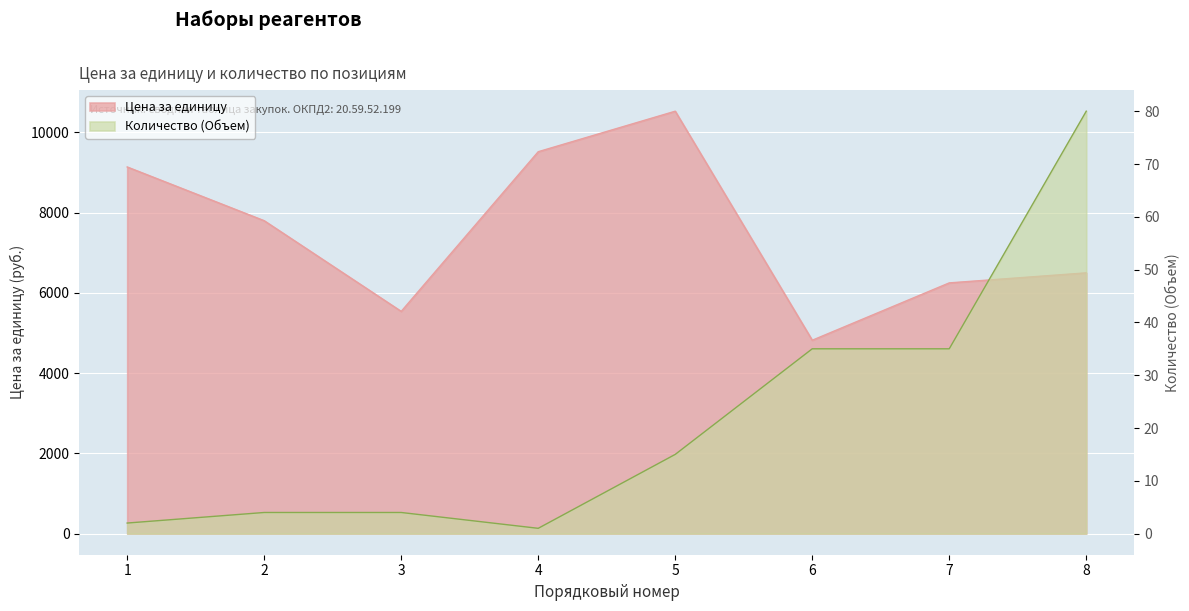

True or false: Количество (Объем) and Цена за единицу intersect in this chart.

False